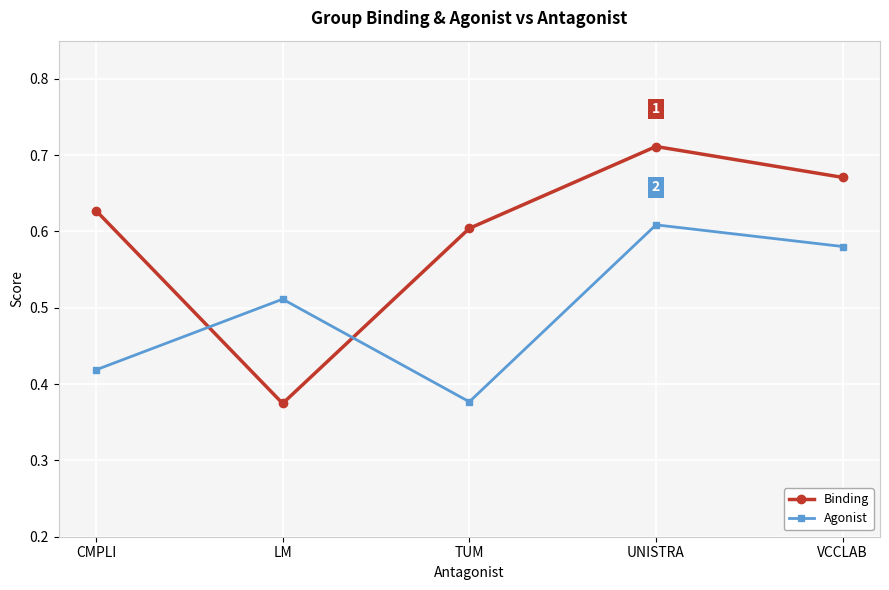

How many Binding values are between 0 and 1?

5